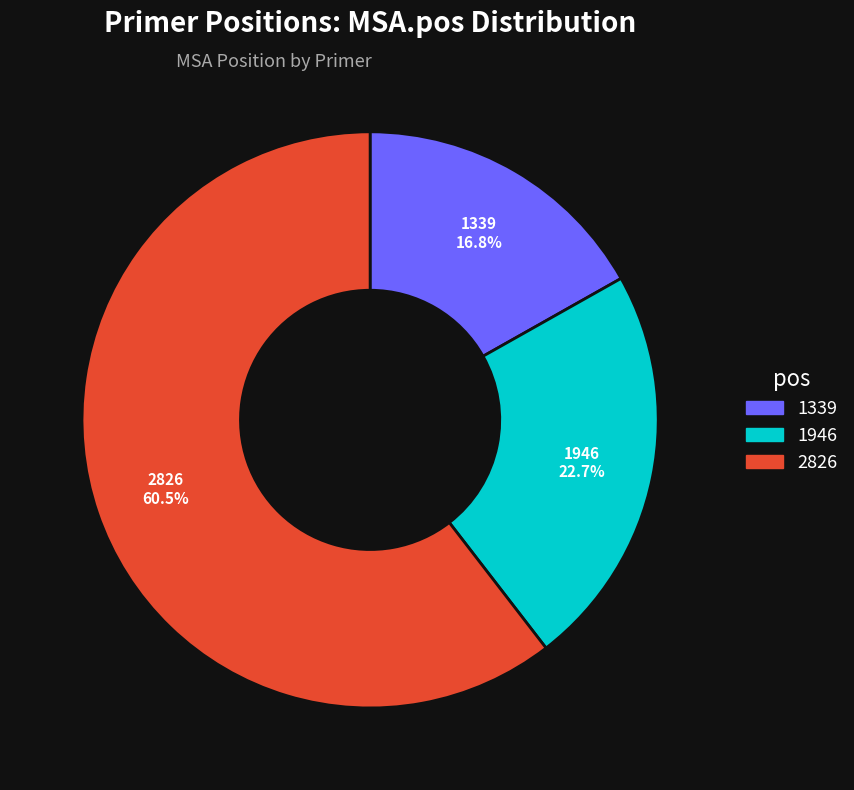

Rank the categories by value from highest to lowest.

2826, 1946, 1339